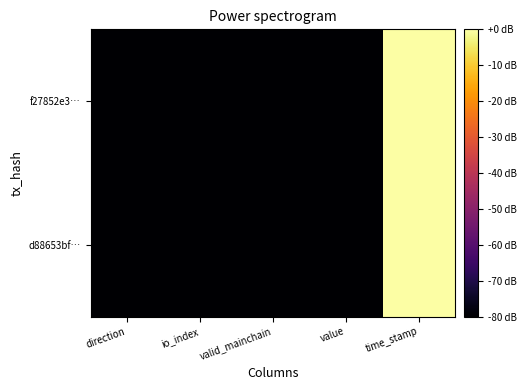

Which series has the widest spread of values?

f27852e3…